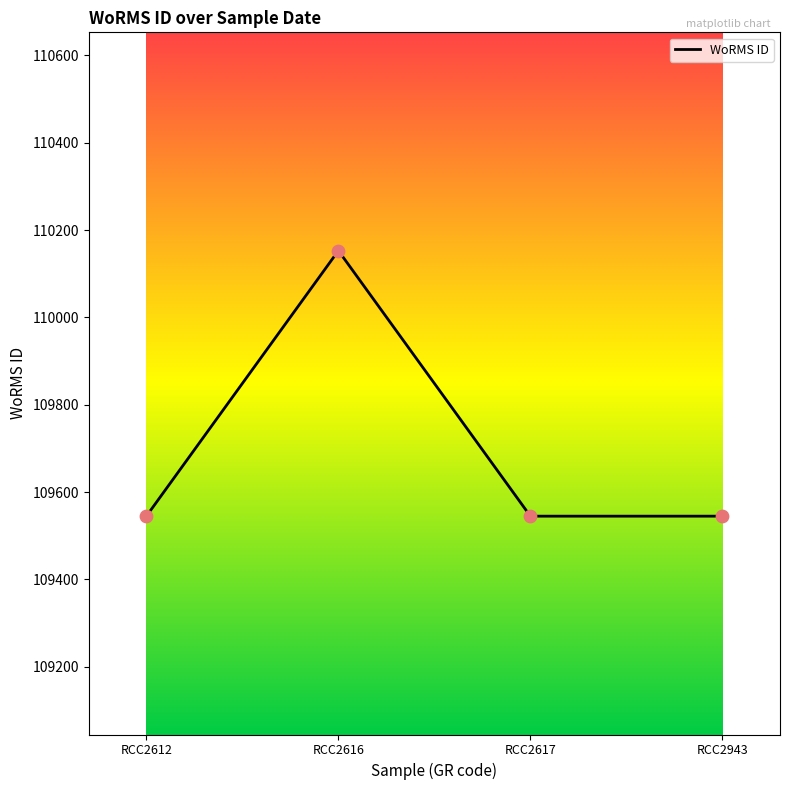

What is the ratio of the value at RCC2943 to the value at RCC2616?

1.0